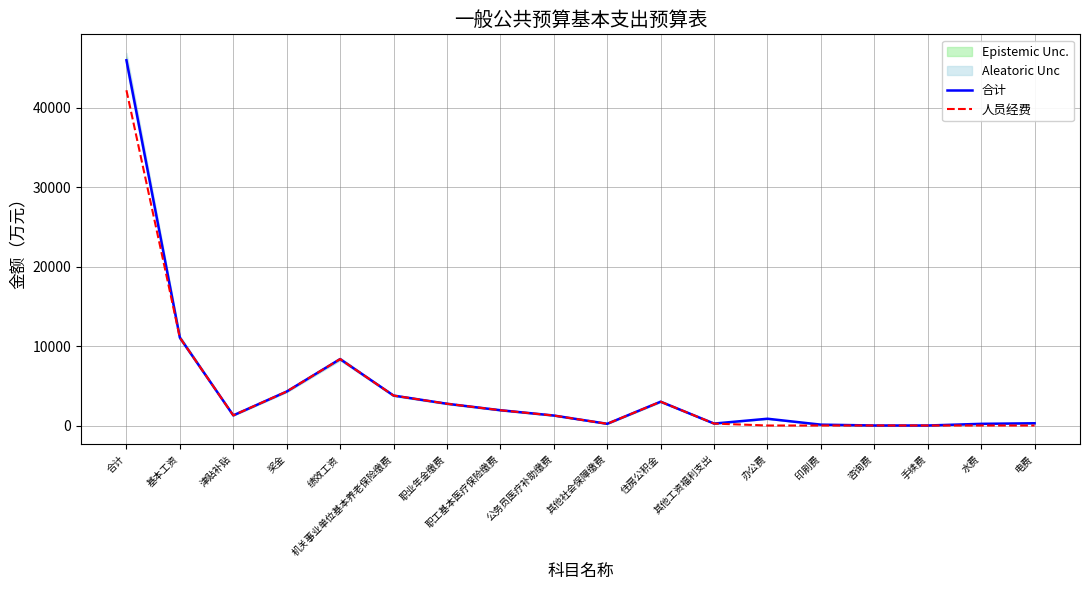

True or false: 合计 has a value of 1685.9 at 津贴补贴.

False